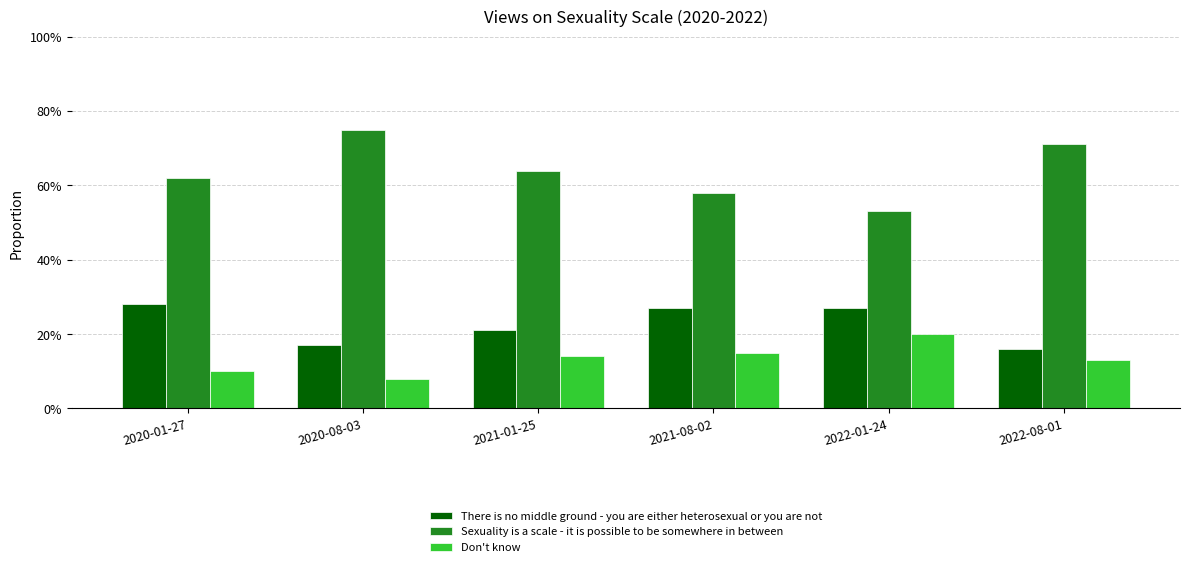

Does the chart contain any negative values?

No